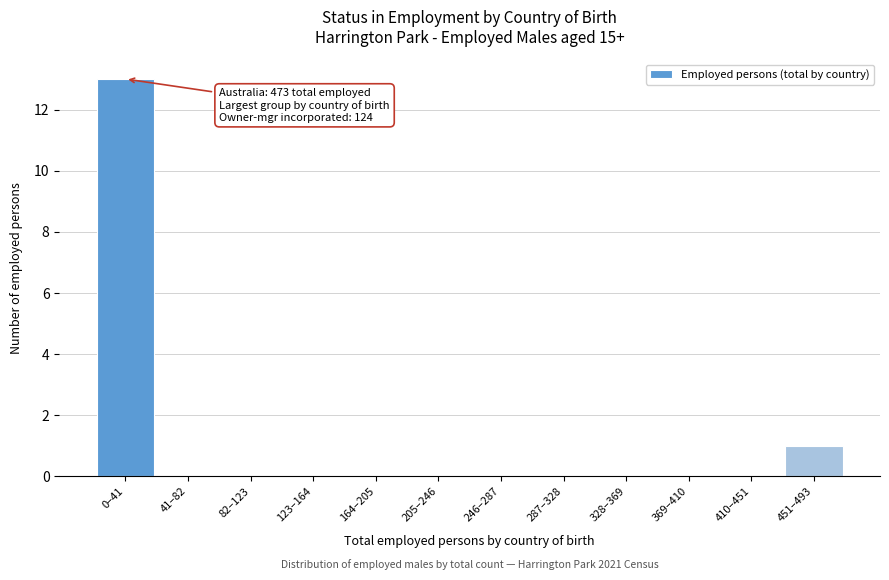

Reading left to right, extract all data points from this chart.

0–41=13	41–82=0	82–123=0	123–164=0	164–205=0	205–246=0	246–287=0	287–328=0	328–369=0	369–410=0	410–451=0	451–493=1